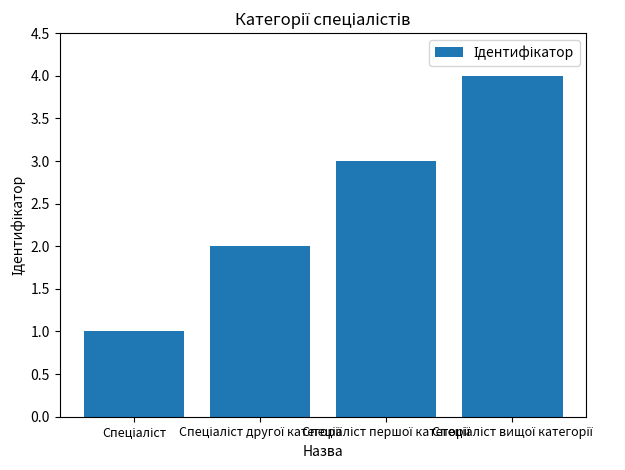

What is the sum of all values?

10